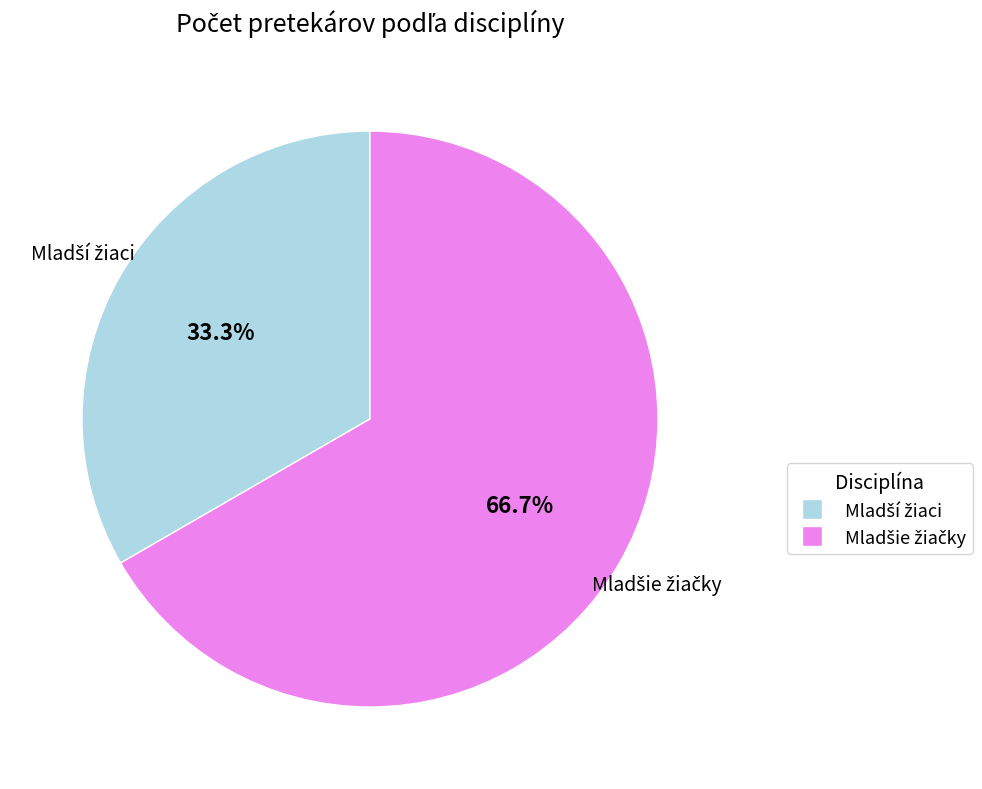

Is there a majority slice in this chart?

Yes